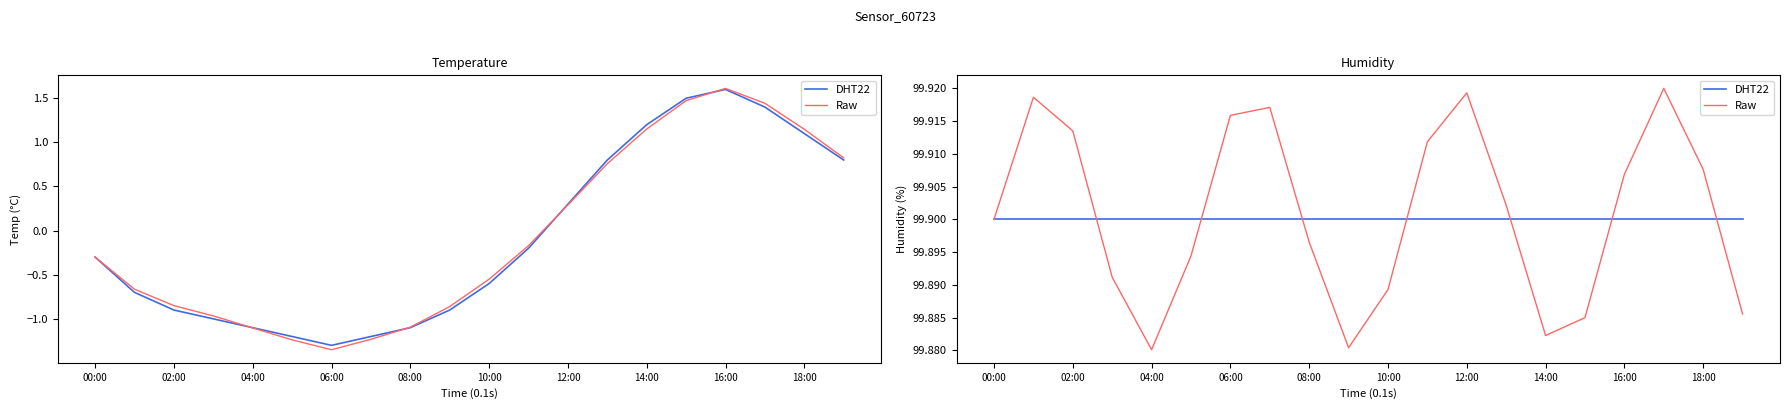

What is the approximate value of DHT22 at 14:00?

99.9